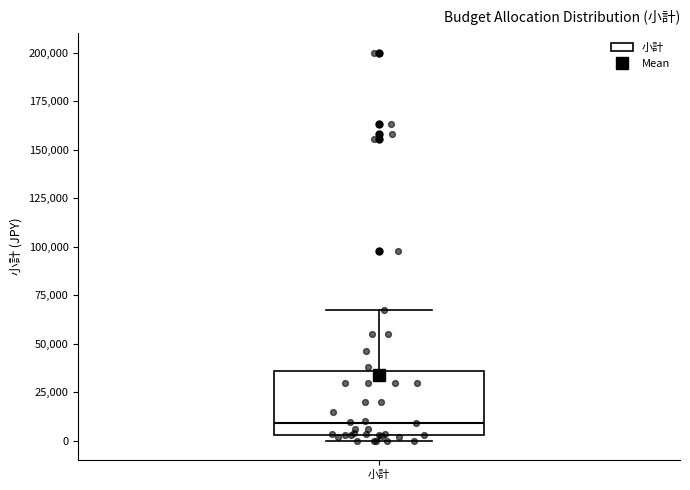

Transcribe this box plot: give where the median line is, the range the box spans, and where the two whiskers end, as read against the y-axis. The values are not printed on the chart, so give them approximately, as read against the axis.

median 10000, box 5000 to 35000, whiskers 0 to 65000